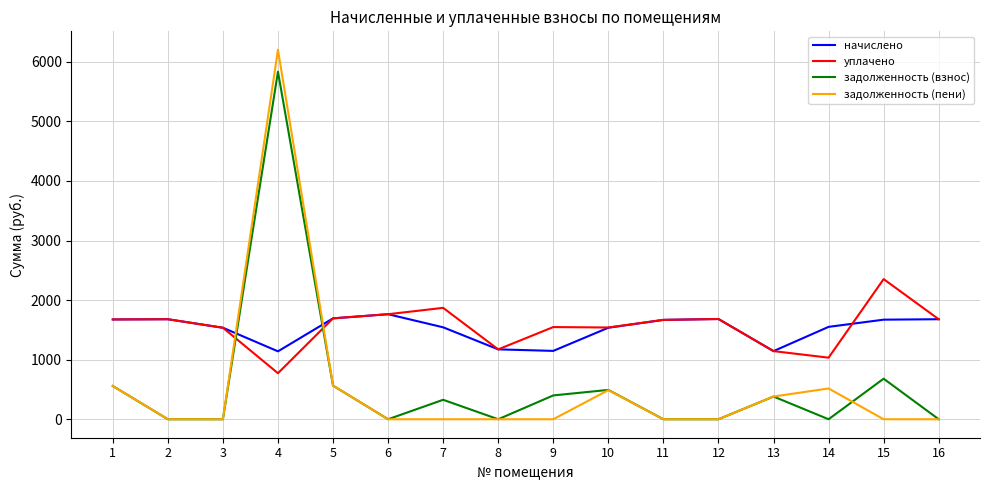

How many lines are shown in the chart?

4